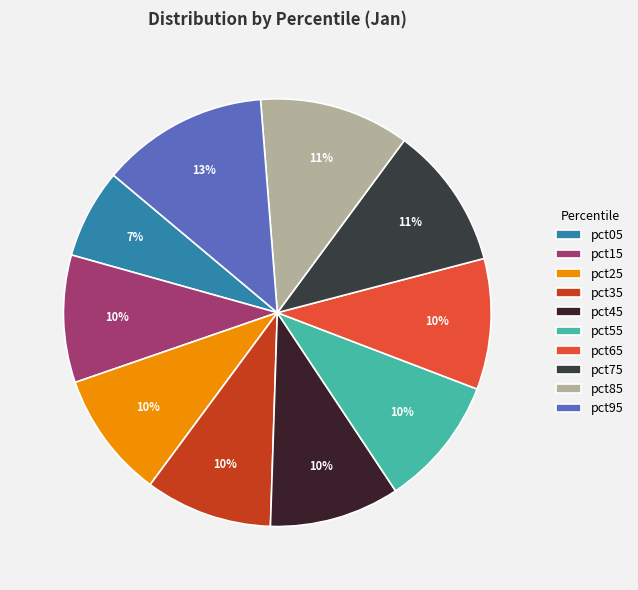

Does pct95 represent more than half of the total?

No